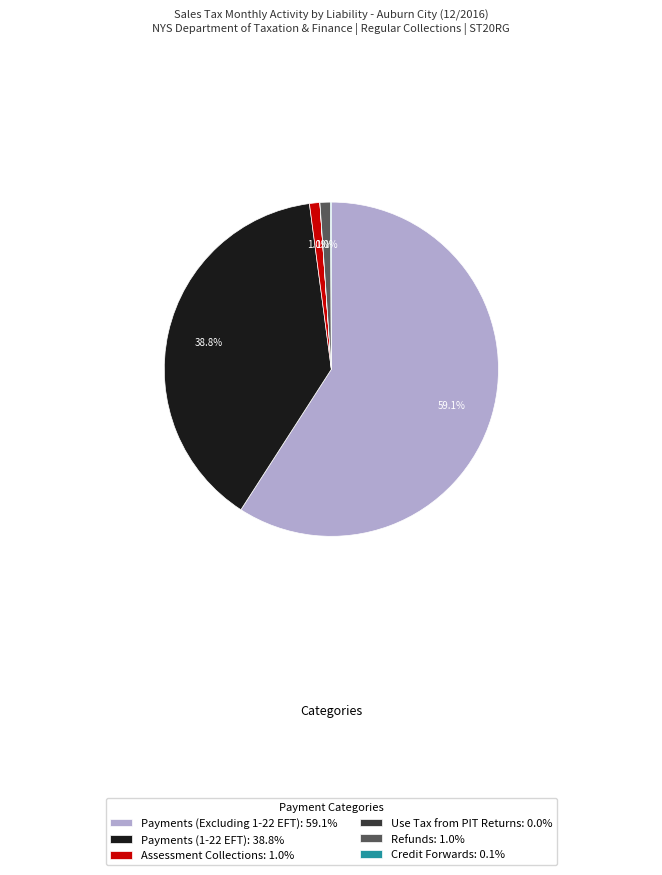

What is the largest slice in the pie chart?

Payments (Excluding 1-22 EFT)